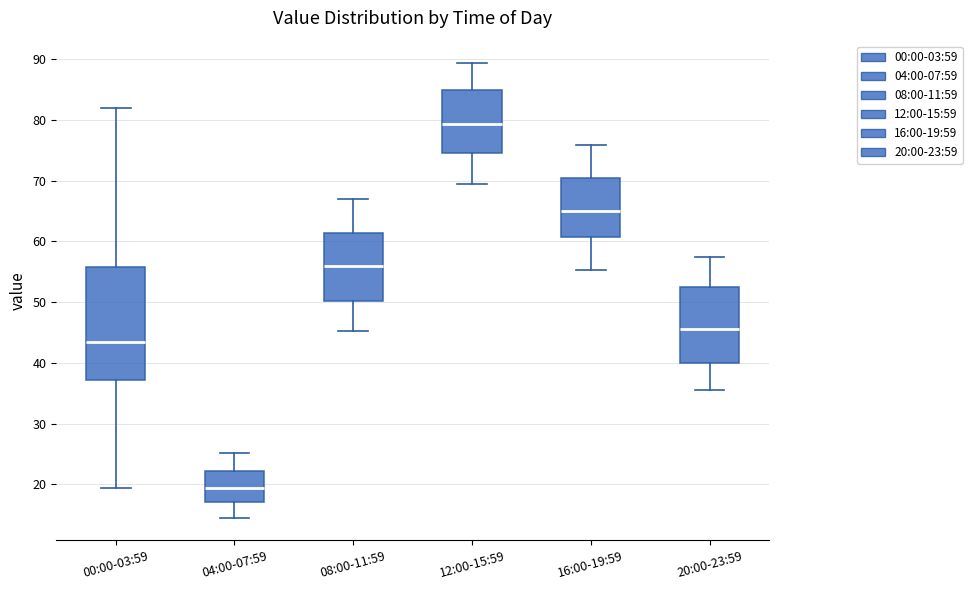

Reading left to right, transcribe this box plot: for each box, give where its median line is, the range the box spans, and where its two whiskers end, as read against the y-axis. The values are not printed on the chart, so give them approximately, as read against the axis.

00:00-03:59: median 43, box 37 to 56, whiskers 19 to 82
04:00-07:59: median 19, box 17 to 22, whiskers 15 to 25
08:00-11:59: median 56, box 50 to 61, whiskers 45 to 67
12:00-15:59: median 79, box 75 to 85, whiskers 69 to 89
16:00-19:59: median 65, box 61 to 70, whiskers 55 to 76
20:00-23:59: median 46, box 40 to 53, whiskers 36 to 58